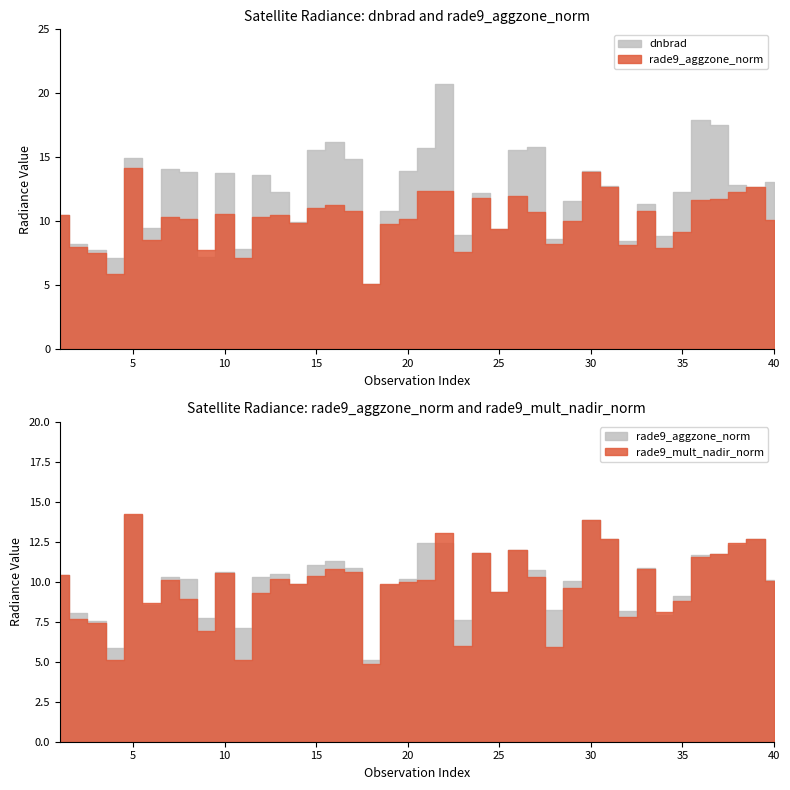

How many times do dnbrad and rade9_aggzone_norm cross each other?

4